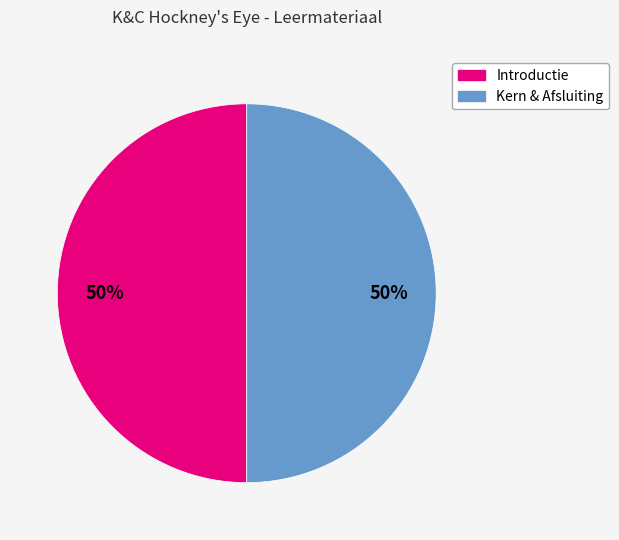

To the nearest percent, what is the average slice percentage?

50%